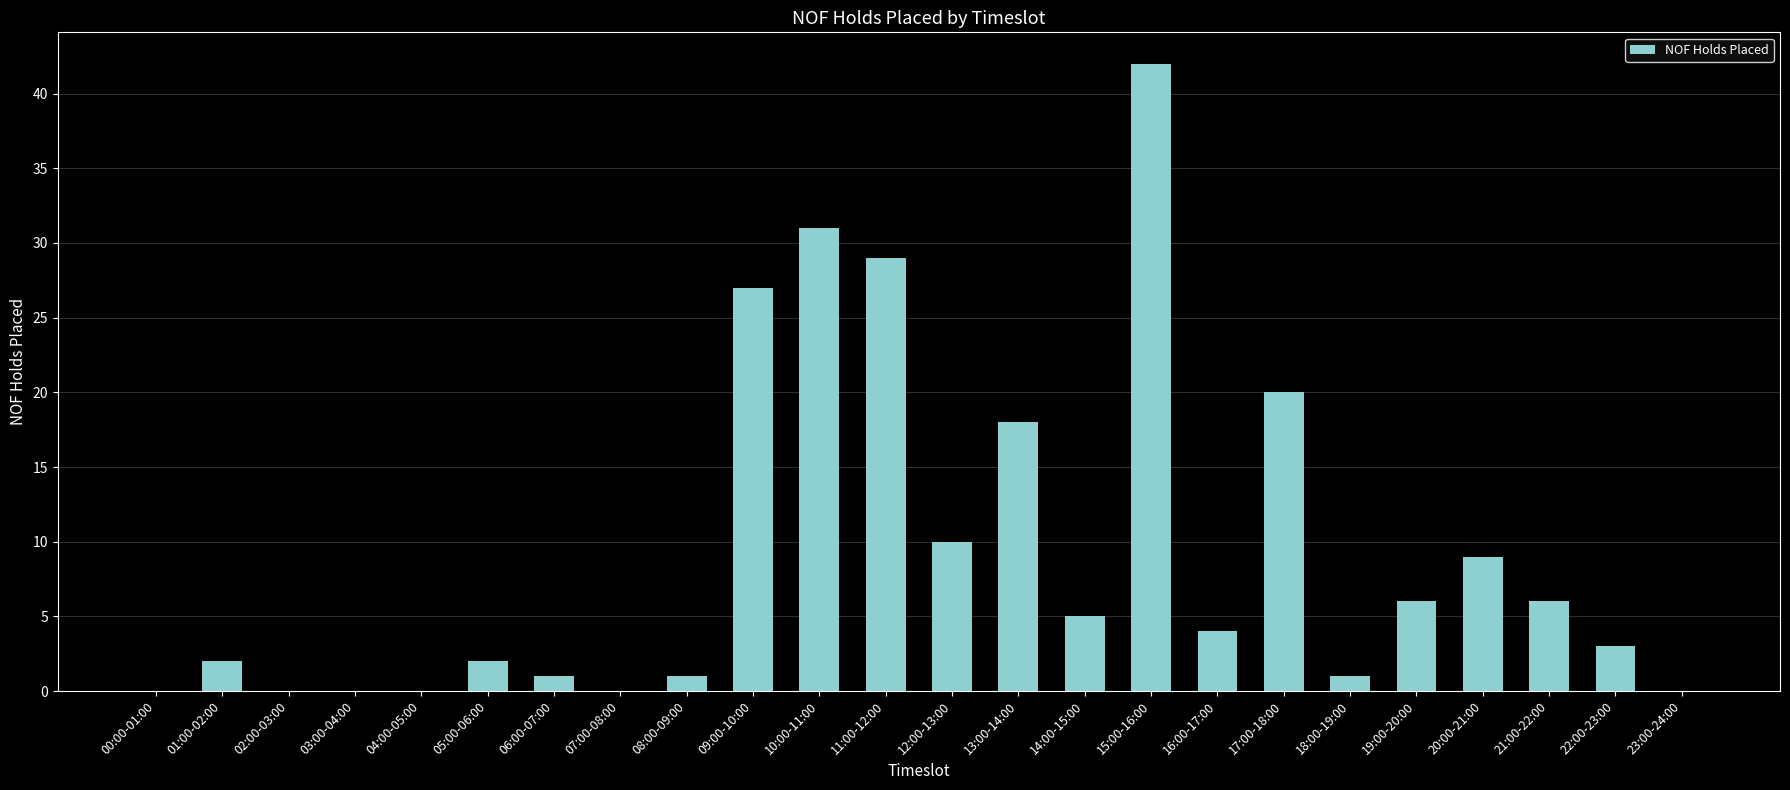

What is the sum of all values?

217